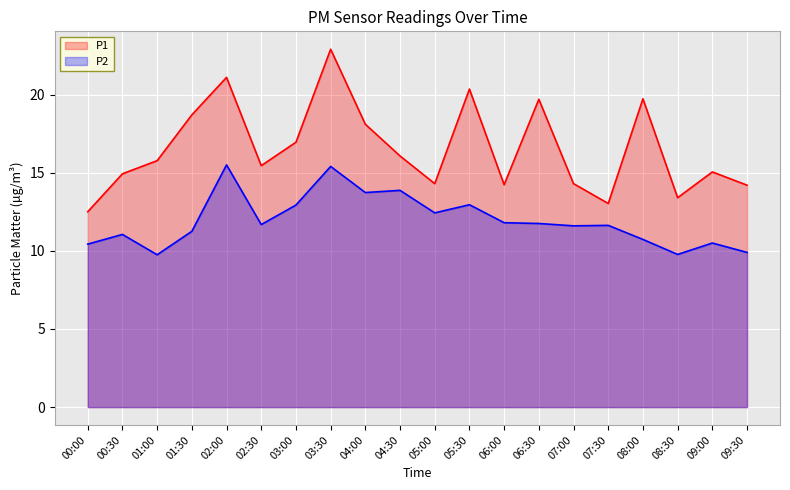

The value of P1 at 07:00 is 14.3. True or false?

True